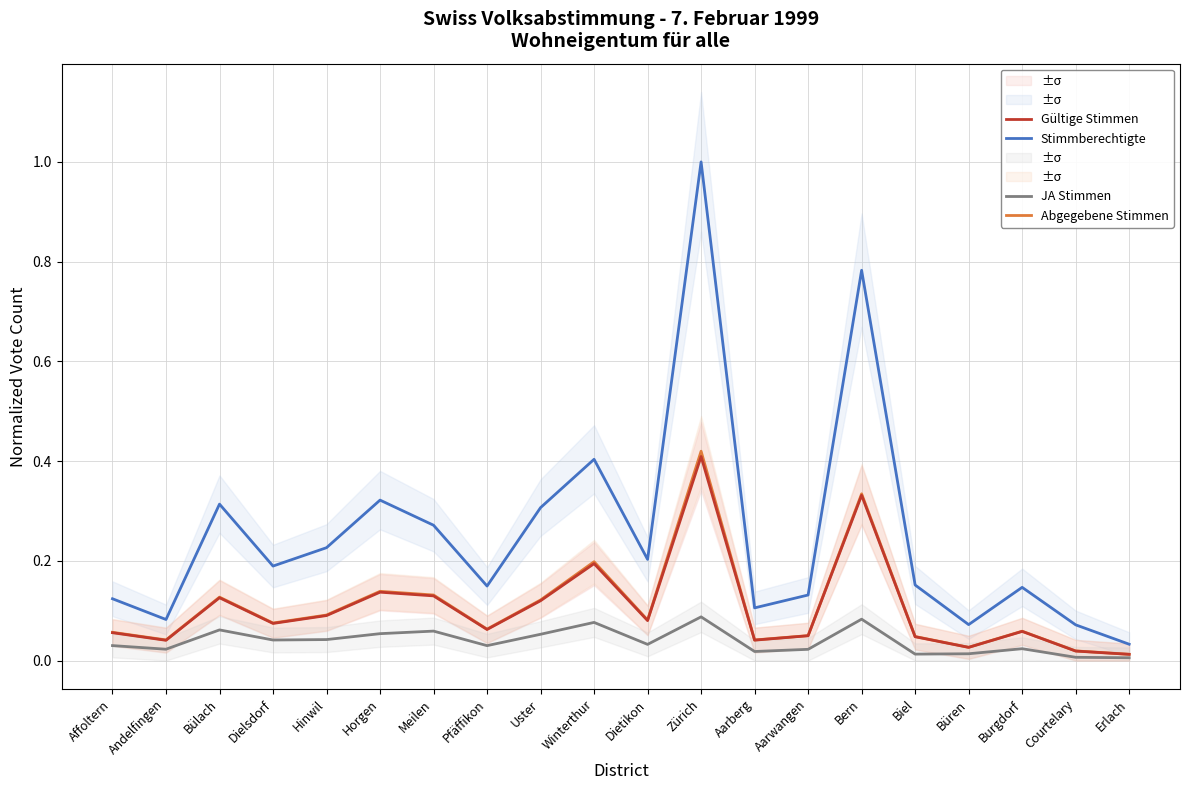

Reading left to right, transcribe all the data shown in this chart.

Stimmberechtigte: 0.1	0.1	0.3	0.2	0.2	0.3	0.3	0.1	0.3	0.4	0.2	1.0	0.1	0.1	0.8	0.2	0.1	0.1	0.1	0.0
Abgegebene Stimmen: 0.1	0.0	0.1	0.1	0.1	0.1	0.1	0.1	0.1	0.2	0.1	0.4	0.0	0.0	0.3	0.0	0.0	0.1	0.0	0.0
Gültige Stimmen: 0.1	0.0	0.1	0.1	0.1	0.1	0.1	0.1	0.1	0.2	0.1	0.4	0.0	0.0	0.3	0.0	0.0	0.1	0.0	0.0
JA Stimmen: 0.0	0.0	0.1	0.0	0.0	0.1	0.1	0.0	0.1	0.1	0.0	0.1	0.0	0.0	0.1	0.0	0.0	0.0	0.0	0.0